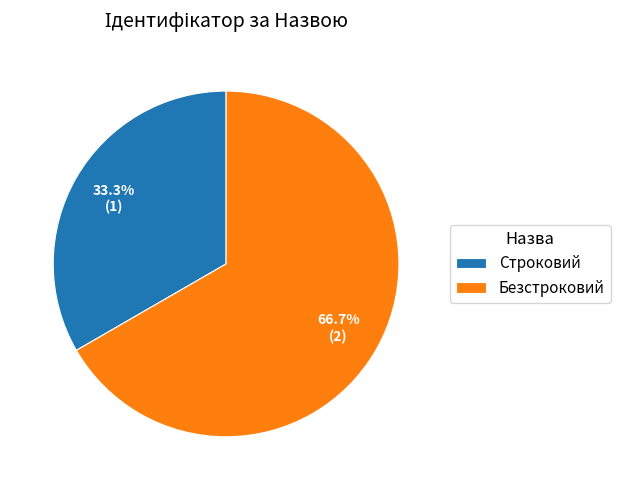

Count the number of slices in the pie.

2